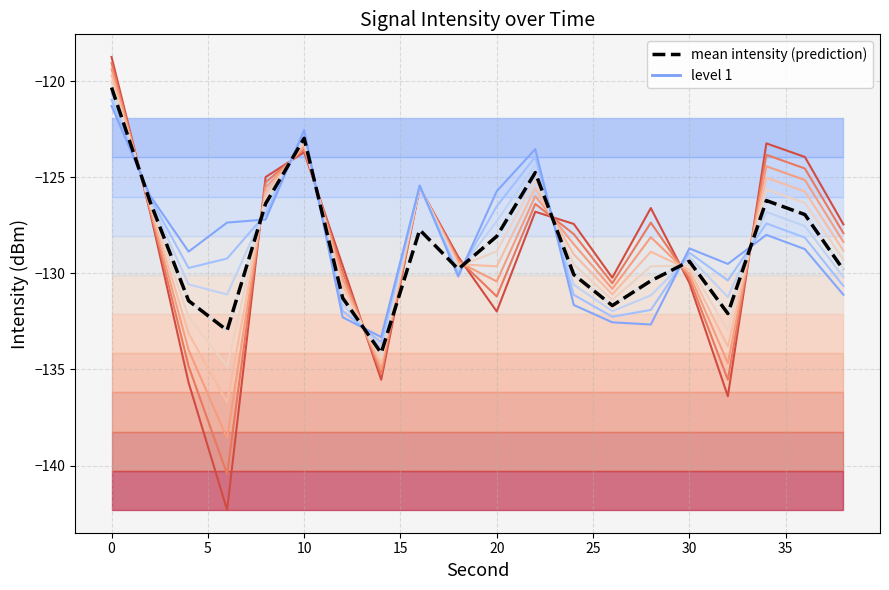

At how many categories does at least one series exceed -122?

1